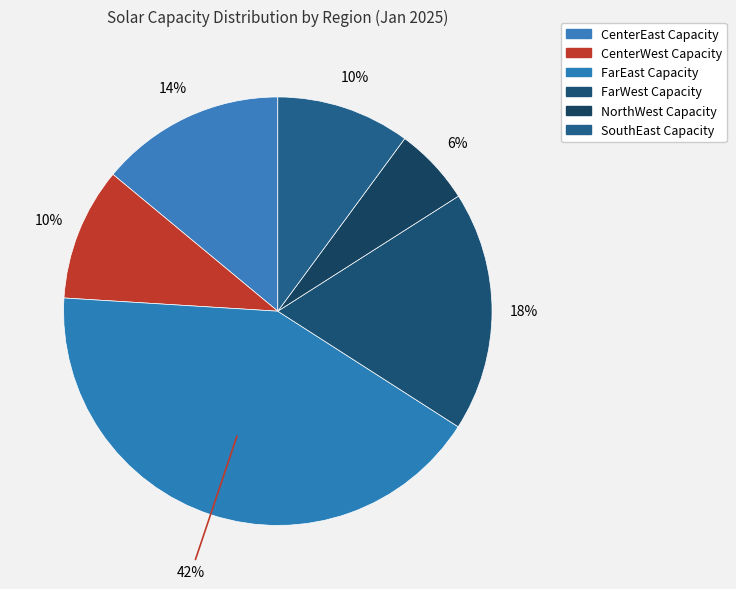

What percentage is the NorthWest Capacity slice, to the nearest percent?

6%